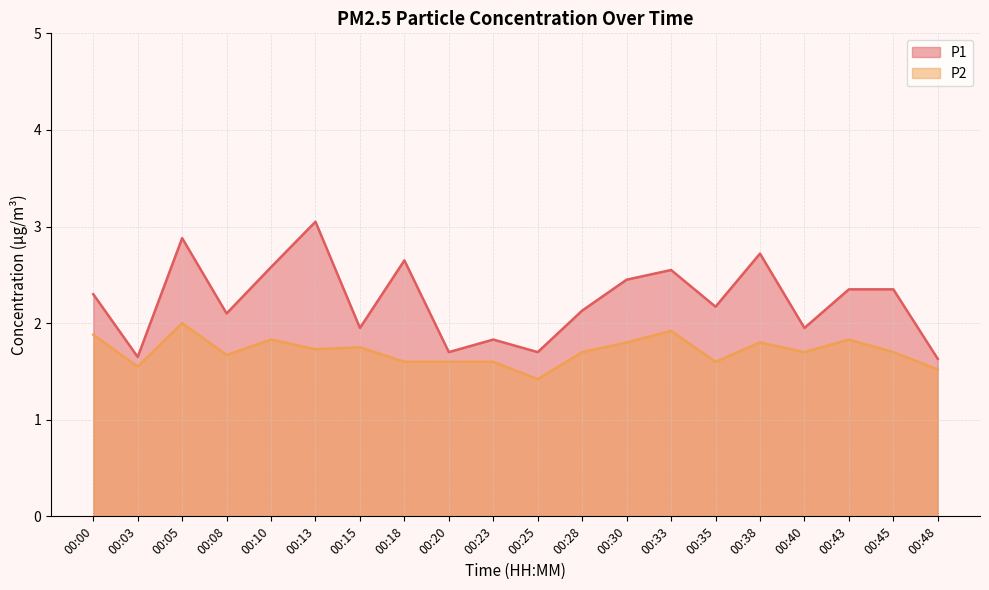

At 00:40, list the series in order from smallest to largest.

P2, P1